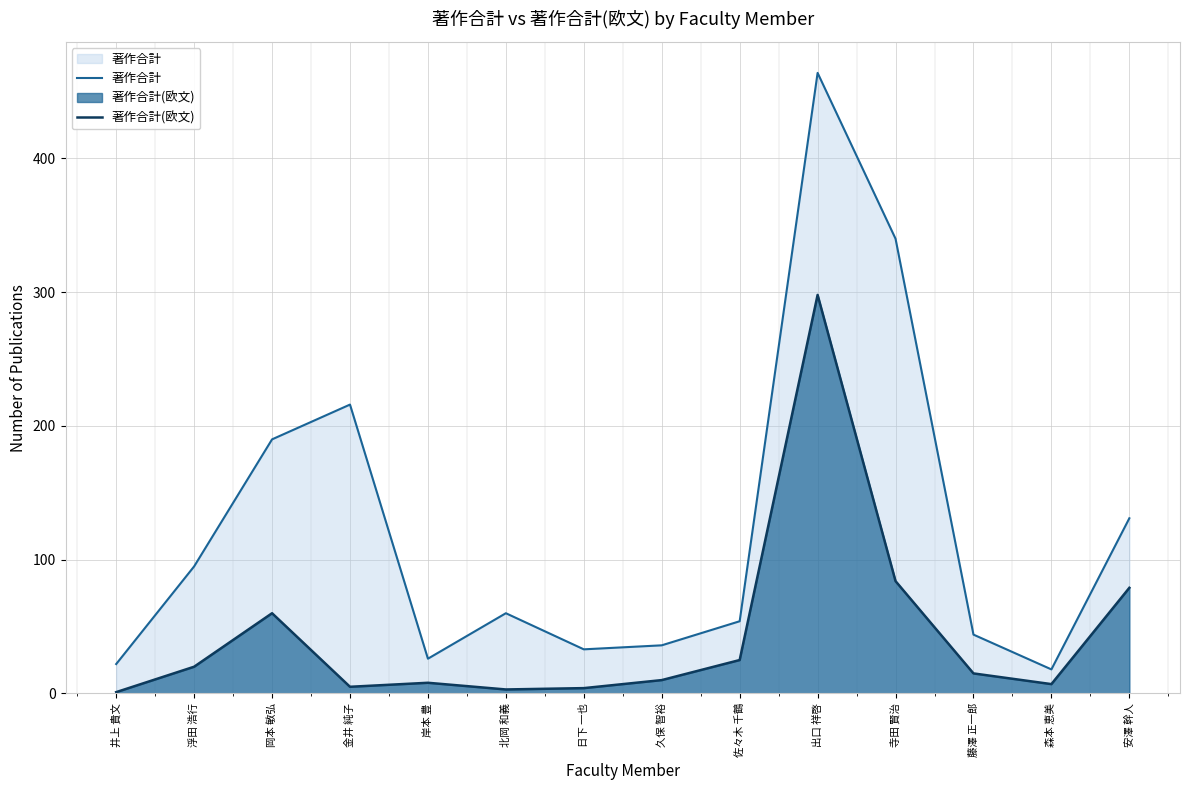

How many data points in 著作合計 are less than 60?

7